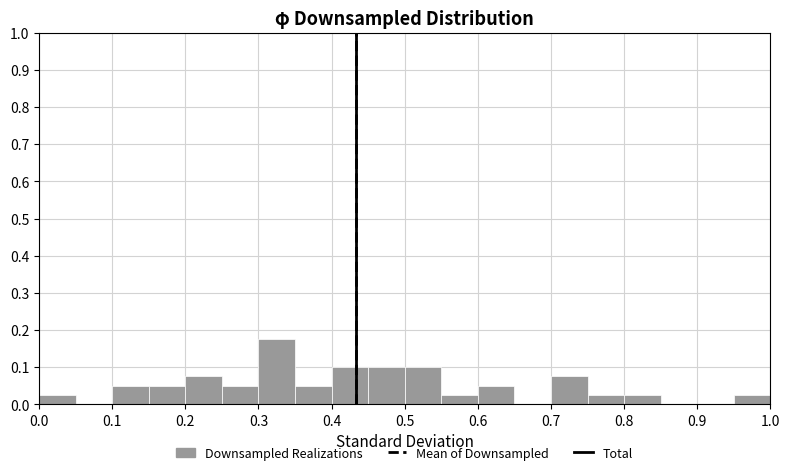

What is the height of the bar covering 0.30 to 0.35 on the x-axis? The values are not printed on the chart, so give them approximately, as read against the axis.

0.18